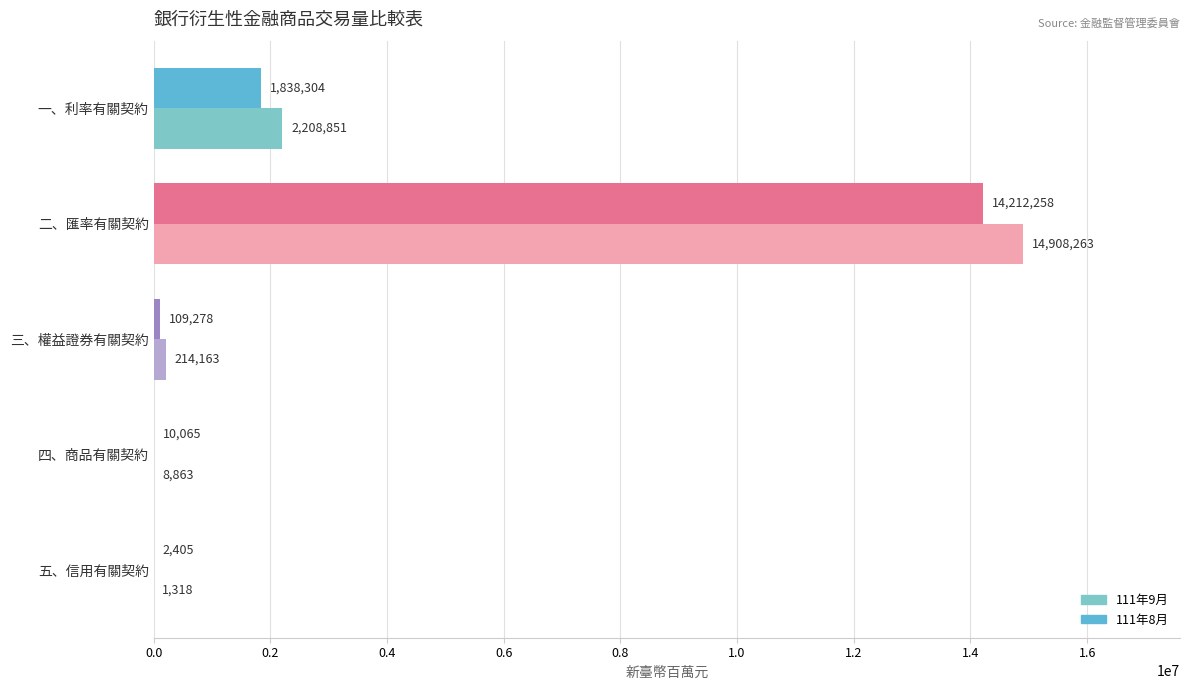

At which label does 111年8月 reach its peak?

二、匯率有關契約